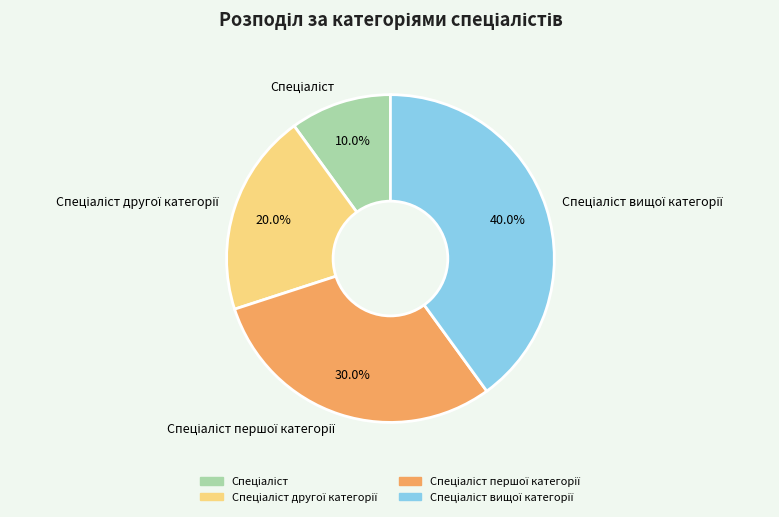

Is there a majority slice in this chart?

No